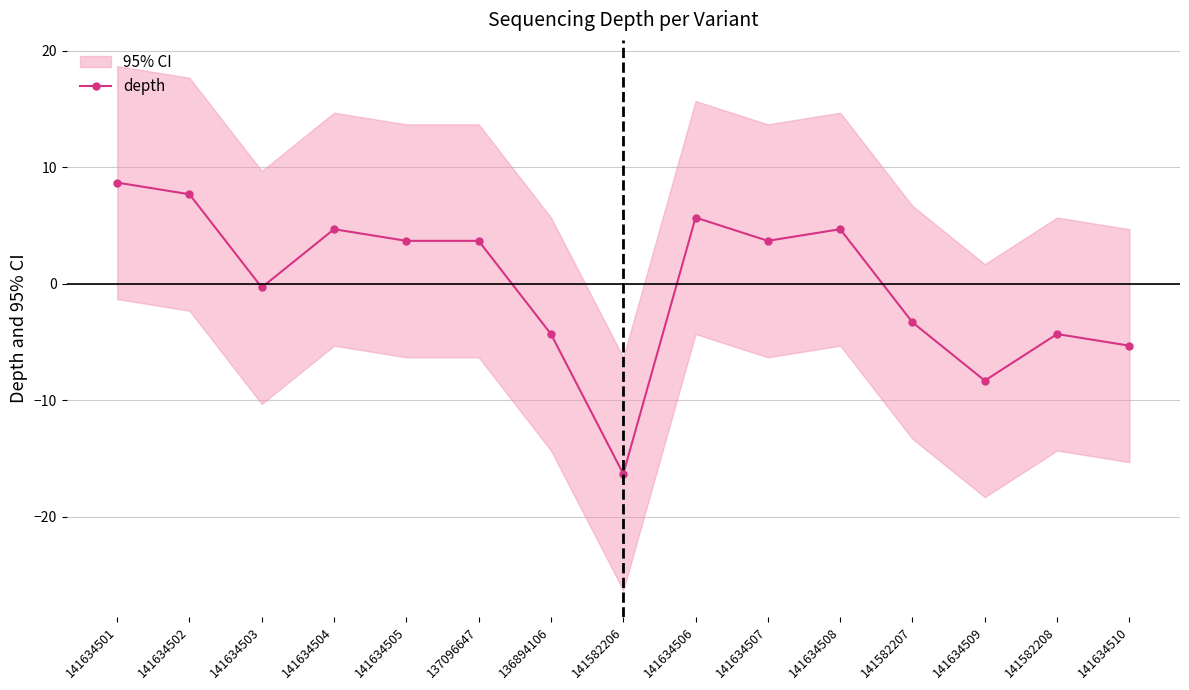

Reading left to right, list all the values displayed in this chart.

8.7	7.7	-0.3	4.7	3.7	3.7	-4.3	-16.3	5.7	3.7	4.7	-3.3	-8.3	-4.3	-5.3